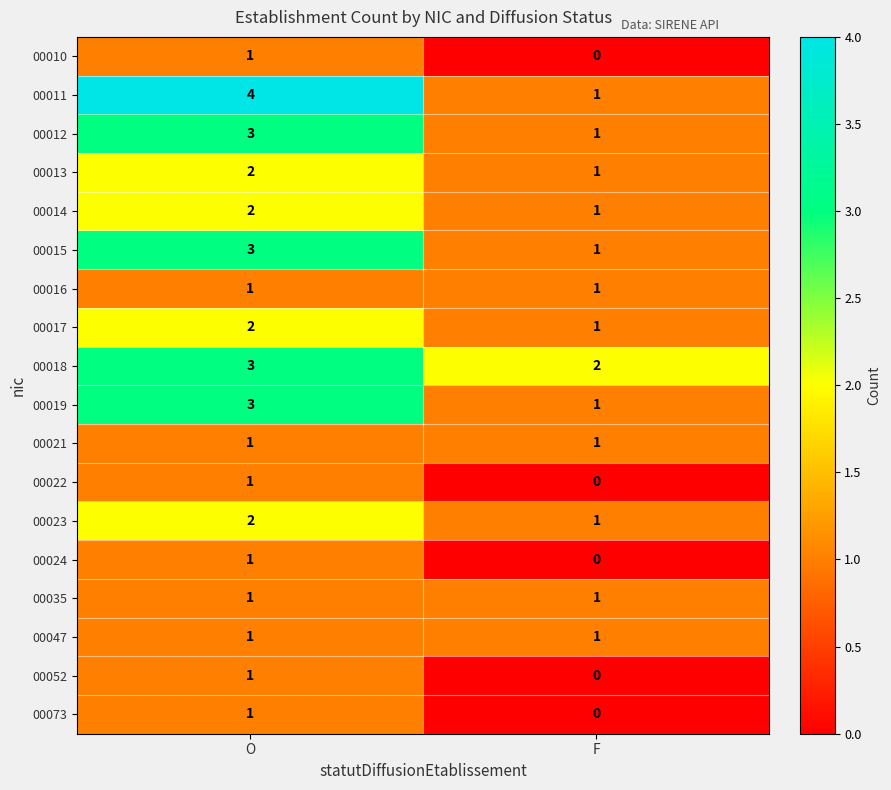

The 00024 series shows 2 at O. True or false?

False